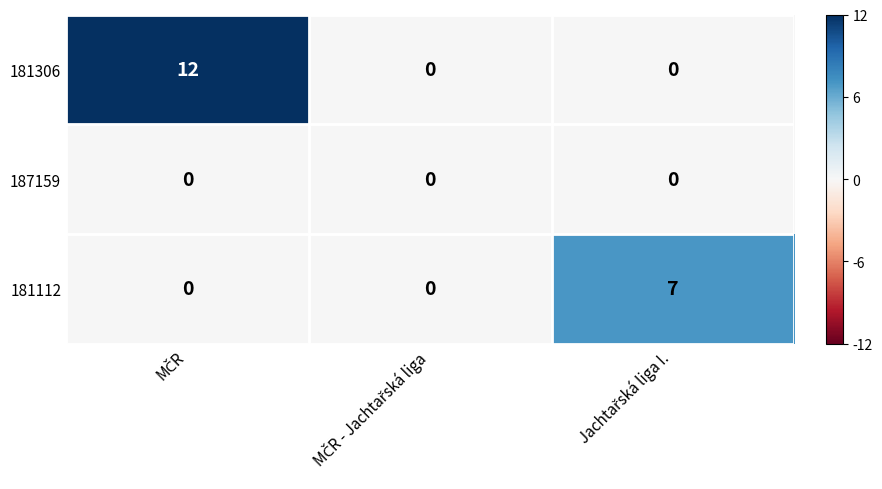

List the series in order of their peak value, lowest first.

187159, 181112, 181306